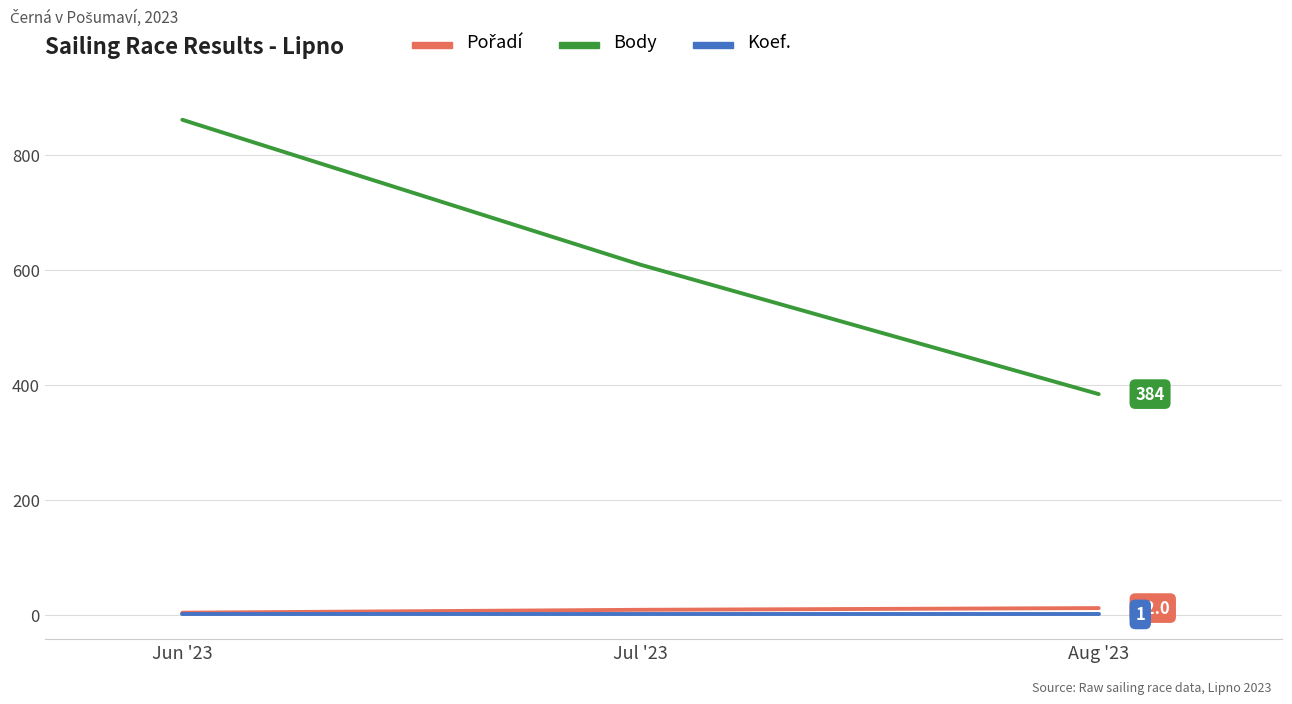

The value of Body at Jun '23 is 1347. True or false?

False